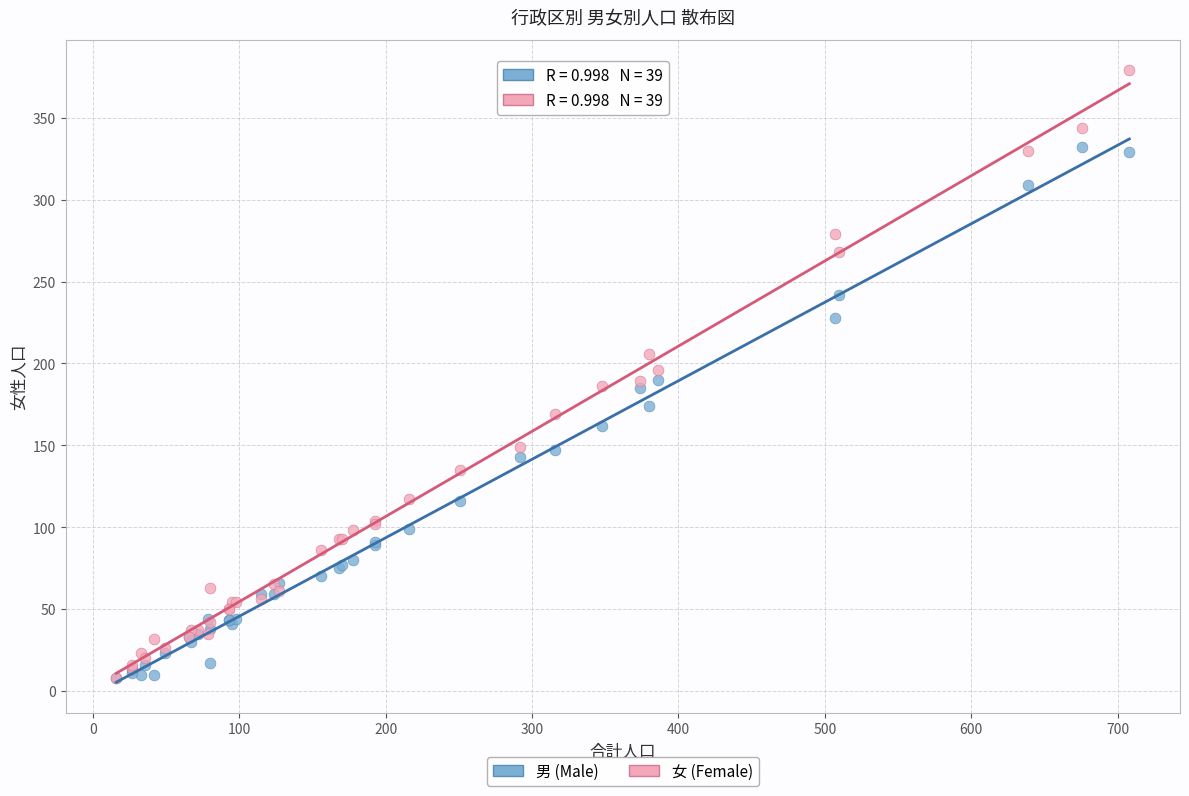

What are all the series names shown in the legend?

男 (Male), 女 (Female)